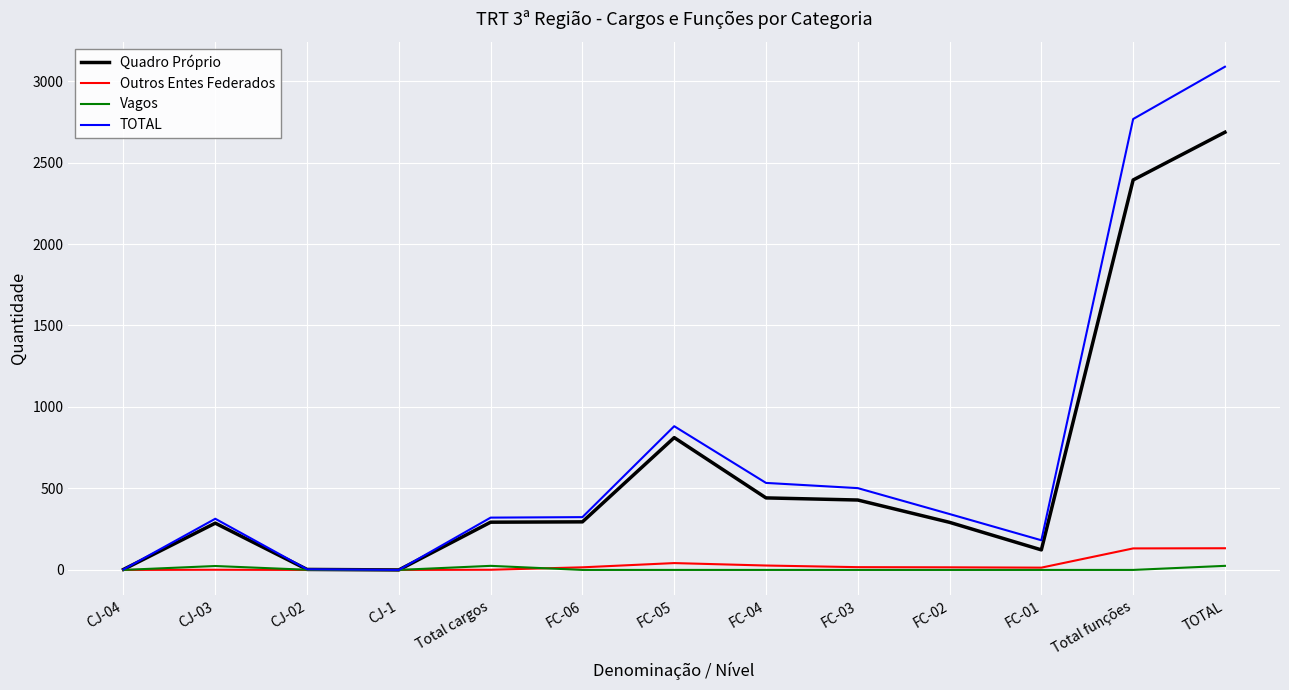

At which category does the chart reach its peak across all series?

TOTAL